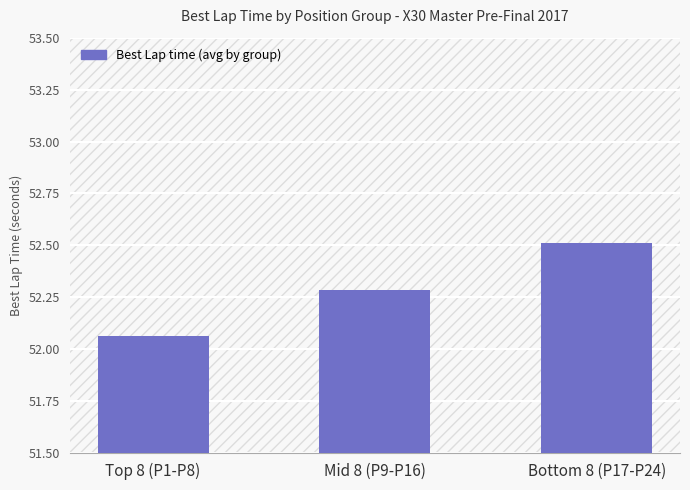

What position from the left is Top 8 (P1-P8)?

1